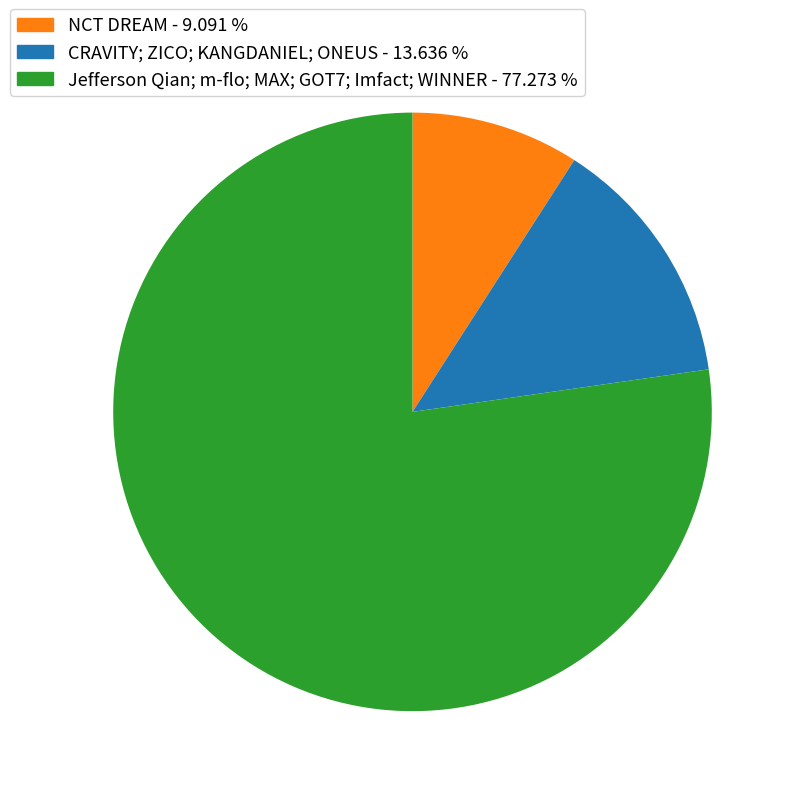

Is there a majority slice in this chart?

Yes